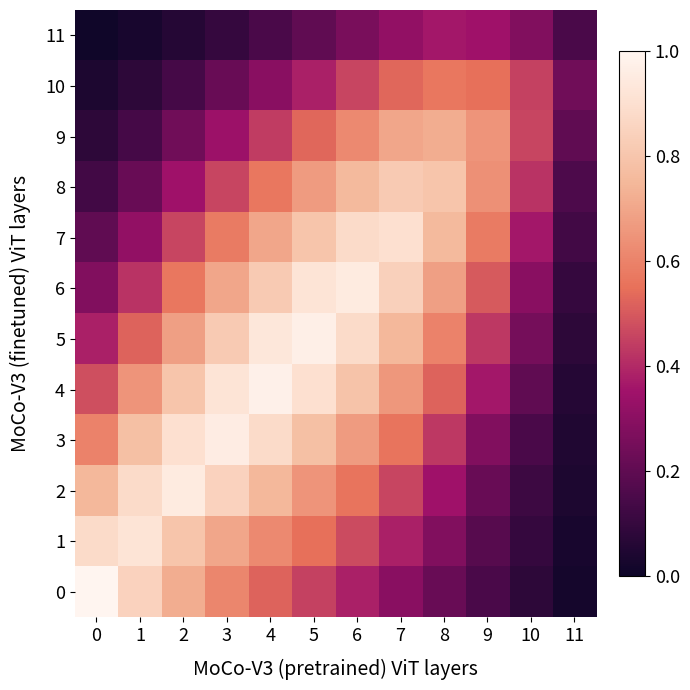

At which category is the sum across all series the highest?

5